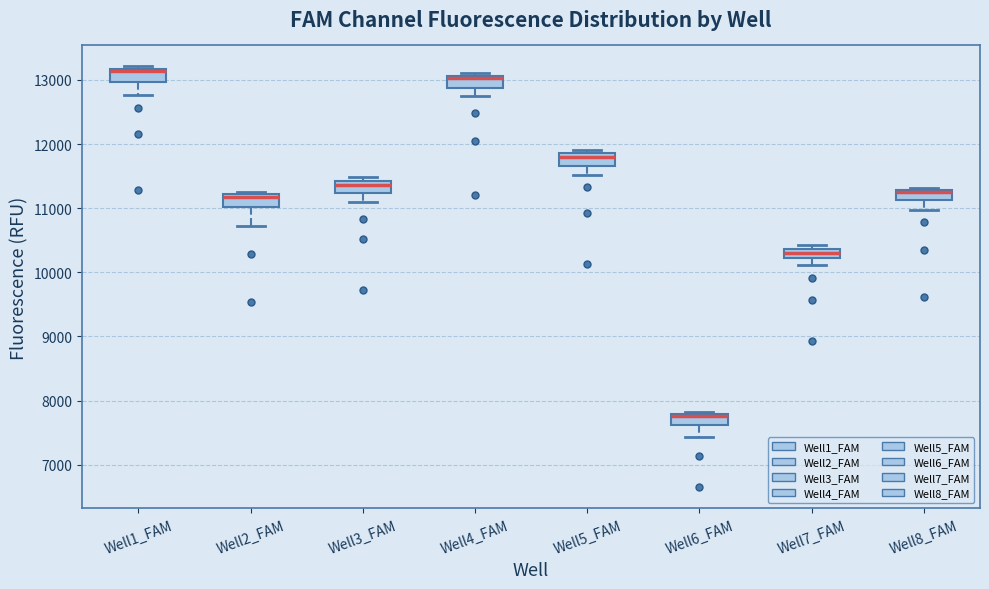

Where does the lower whisker of the box for Well8_FAM end on the y-axis? The values are not printed on the chart, so give them approximately, as read against the axis.

11000